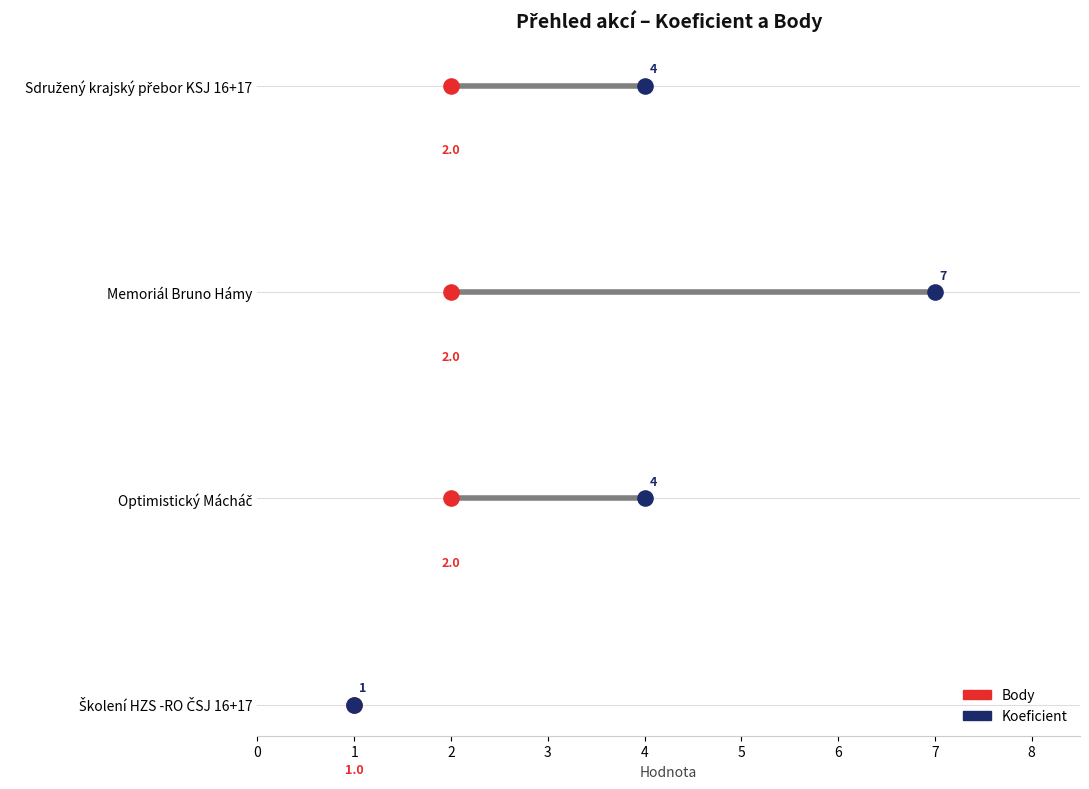

At how many categories does at least one series exceed 2?

3